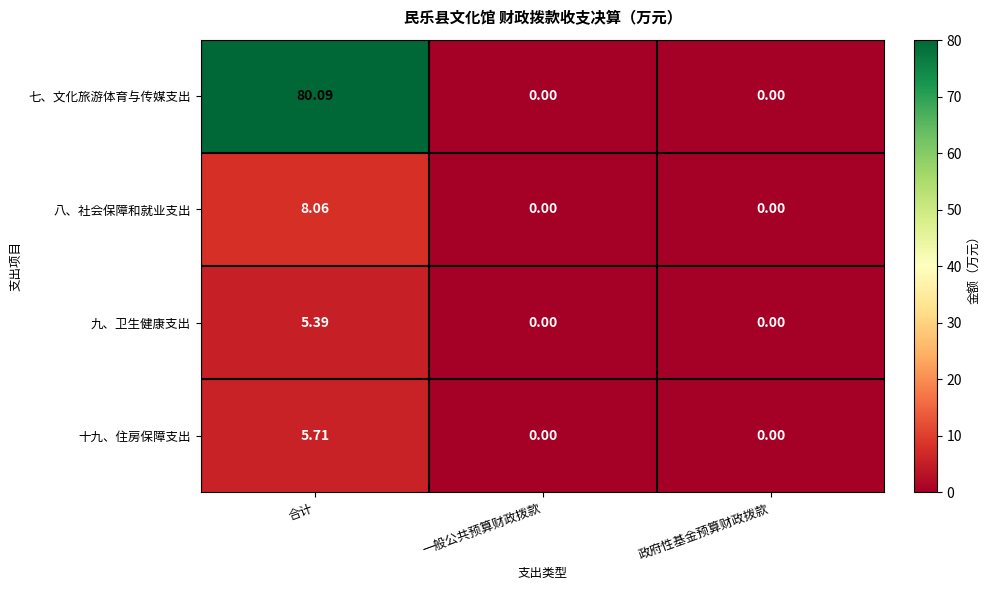

Which series has the largest range (max minus min)?

七、文化旅游体育与传媒支出